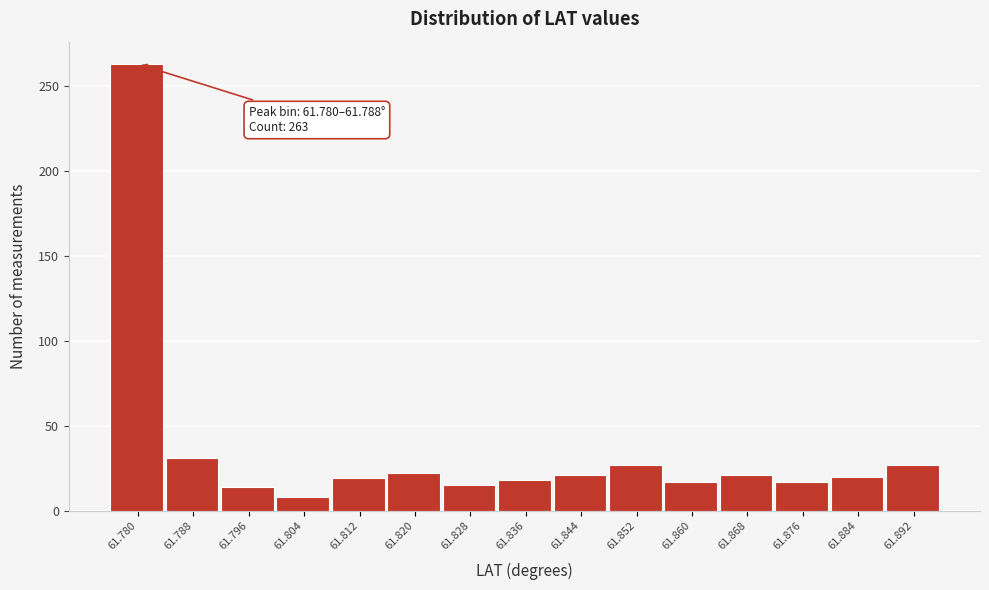

What is the ratio of the value at 61.876 to the value at 61.868?

0.8